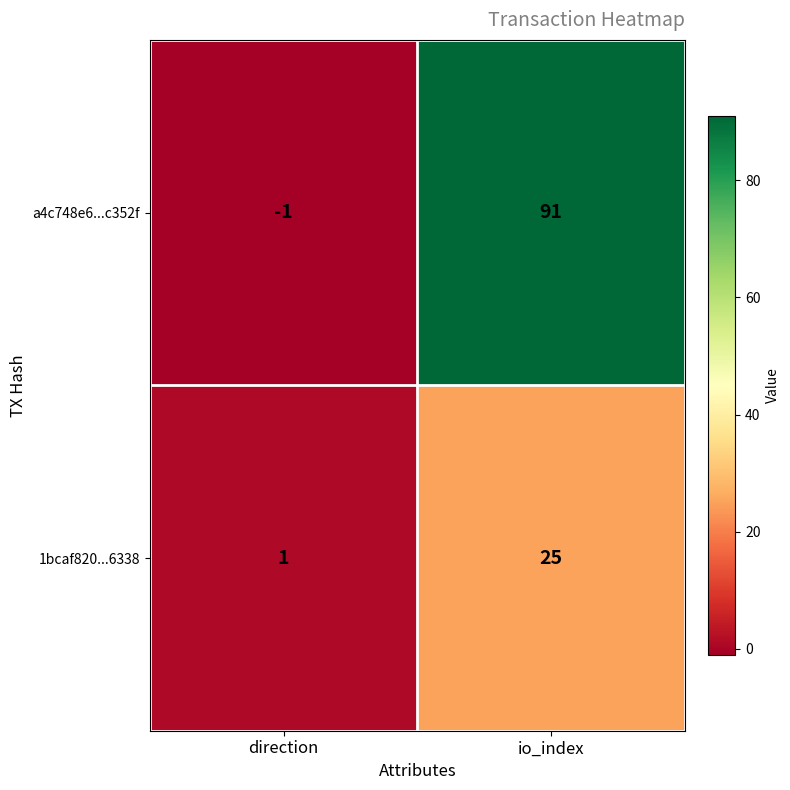

List the series in order of their overall mean, highest first.

a4c748e6...c352f, 1bcaf820...6338